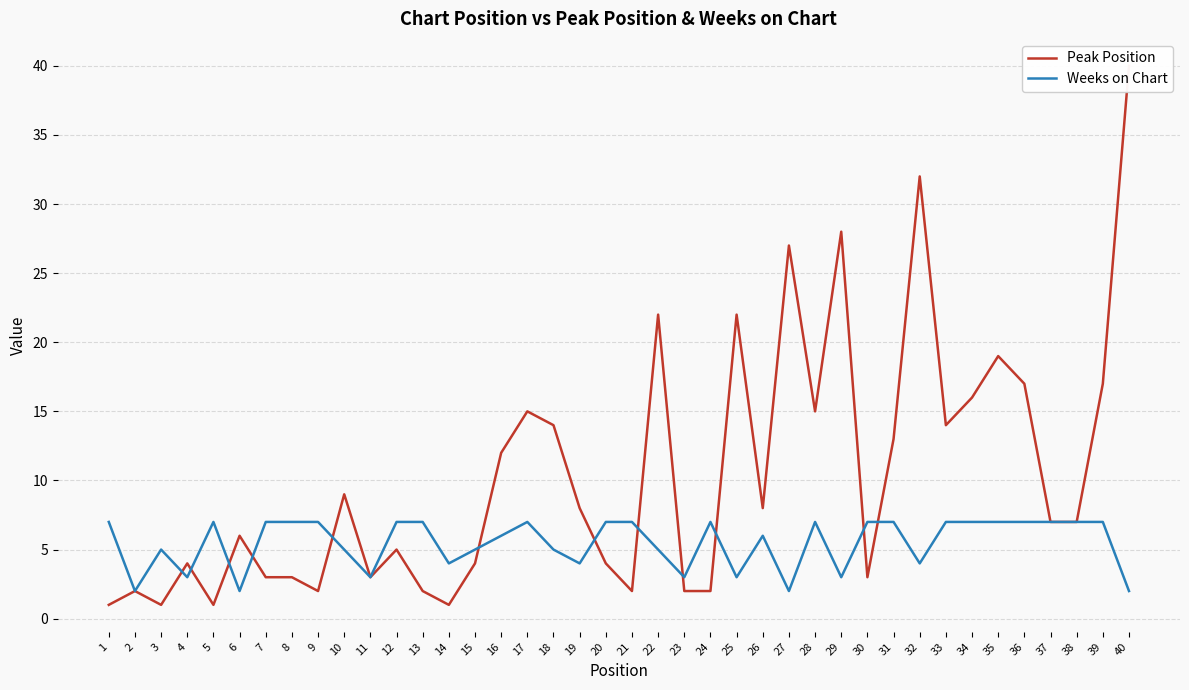

Which has a higher value, 9 or 3?

9